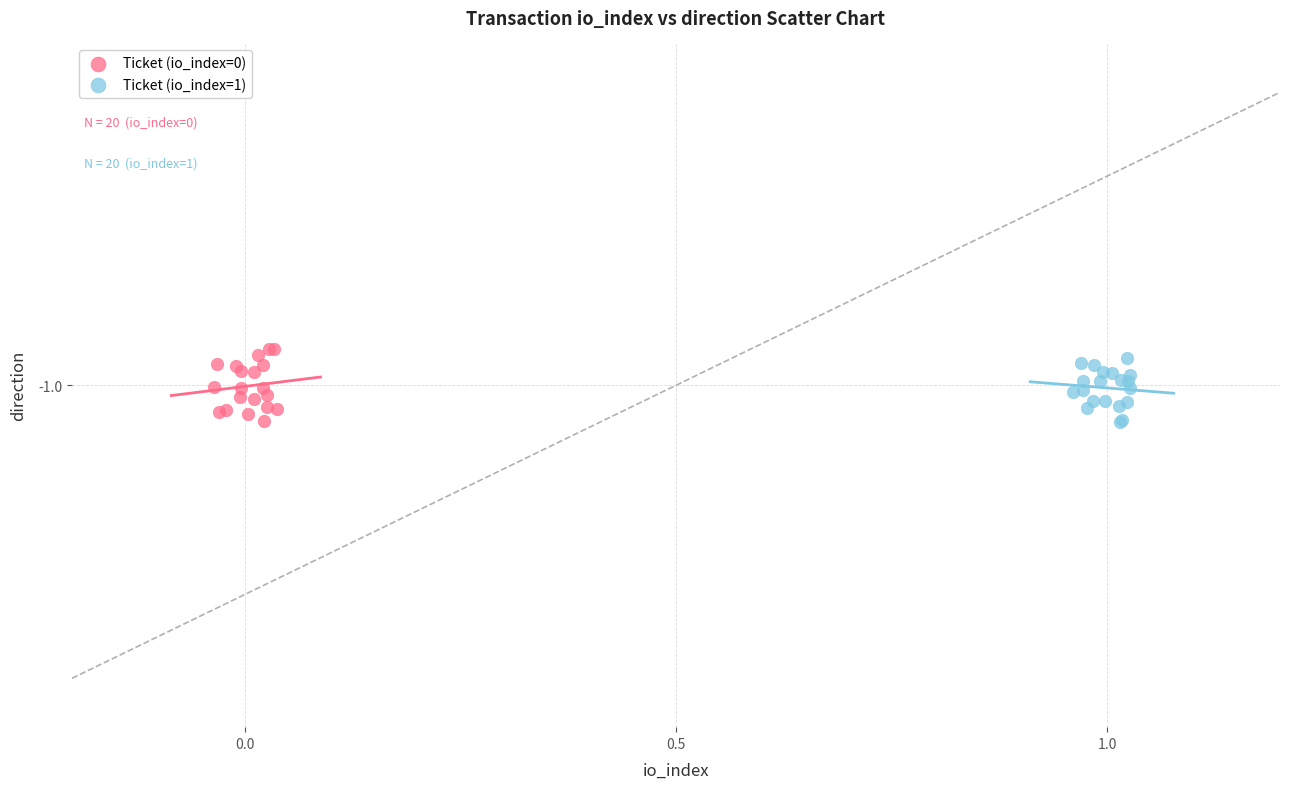

What are all the series names shown in the legend?

Ticket (io_index=0), Ticket (io_index=1)